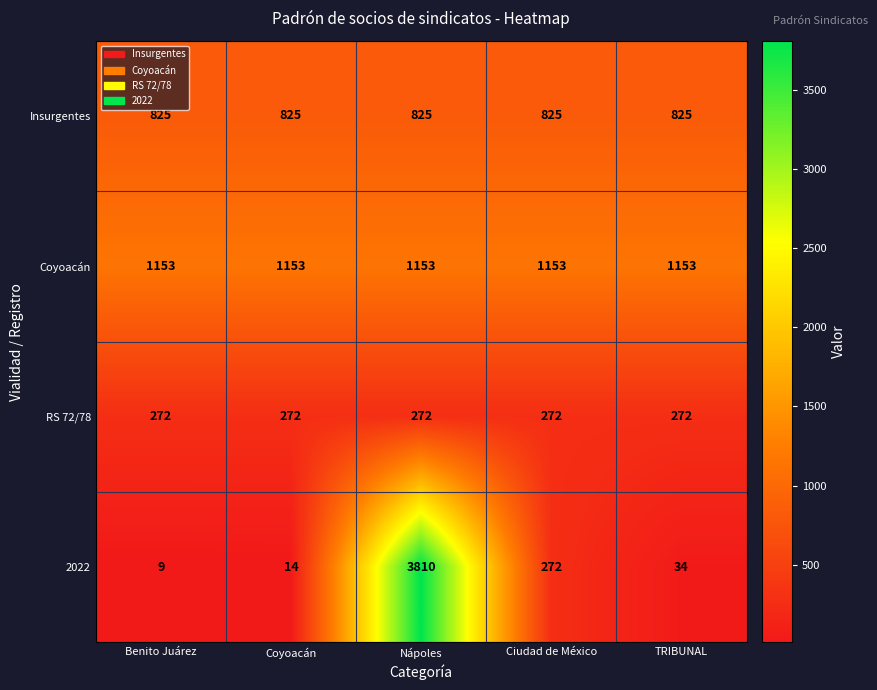

Count the number of categories in the chart.

5